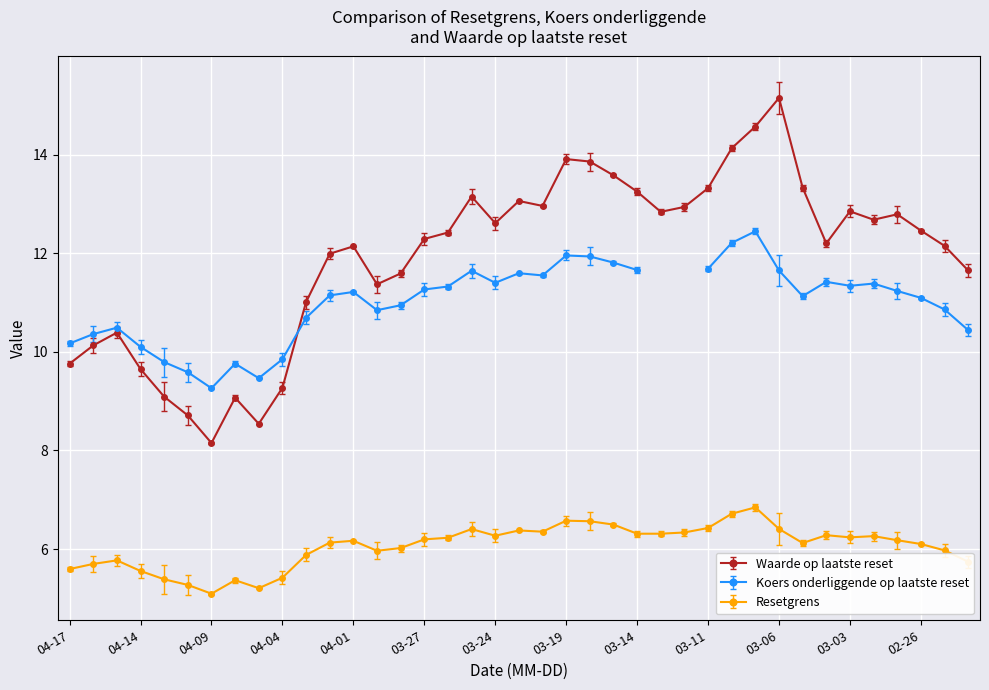

True or false: Resetgrens and Waarde op laatste reset cross at least once.

False